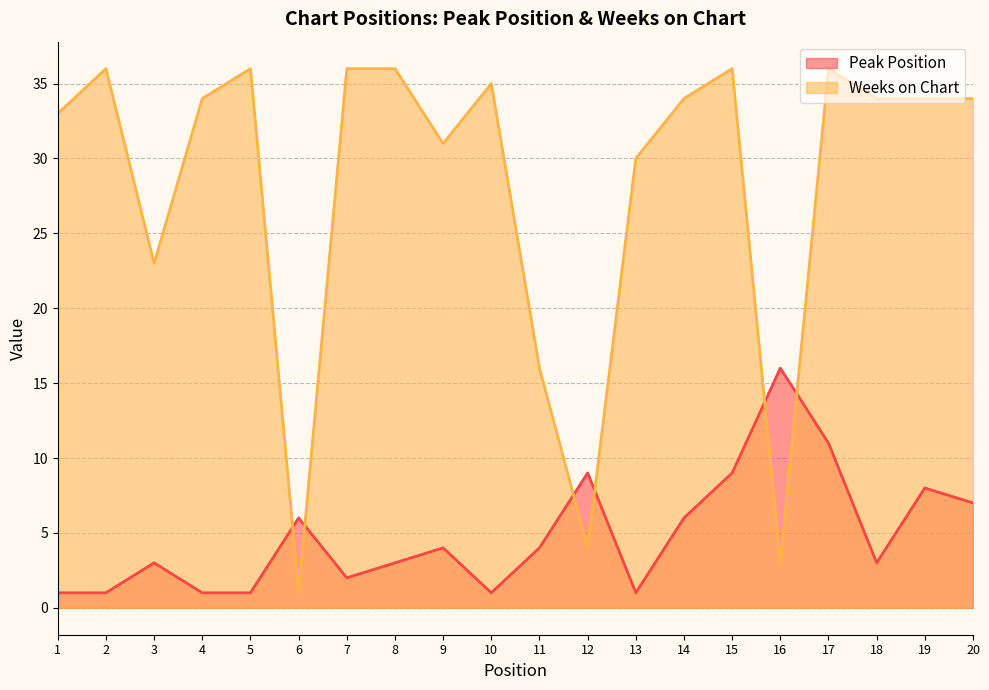

Reading right to left, what are all the values shown in this chart?

Peak Position: 20=7	19=8	18=3	17=11	16=16	15=9	14=6	13=1	12=9	11=4	10=1	9=4	8=3	7=2	6=6	5=1	4=1	3=3	2=1	1=1
Weeks on Chart: 20=34	19=34	18=34	17=36	16=3	15=36	14=34	13=30	12=4	11=16	10=35	9=31	8=36	7=36	6=1	5=36	4=34	3=23	2=36	1=33